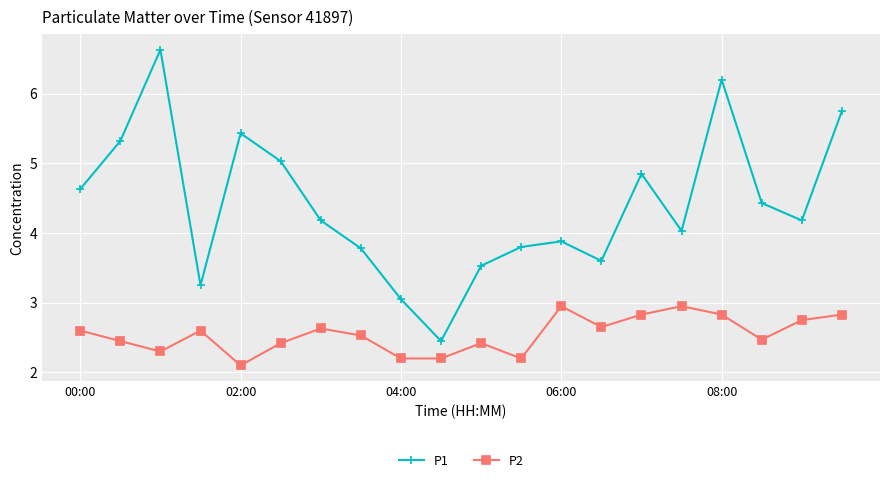

True or false: P1 and P2 cross at least once.

False